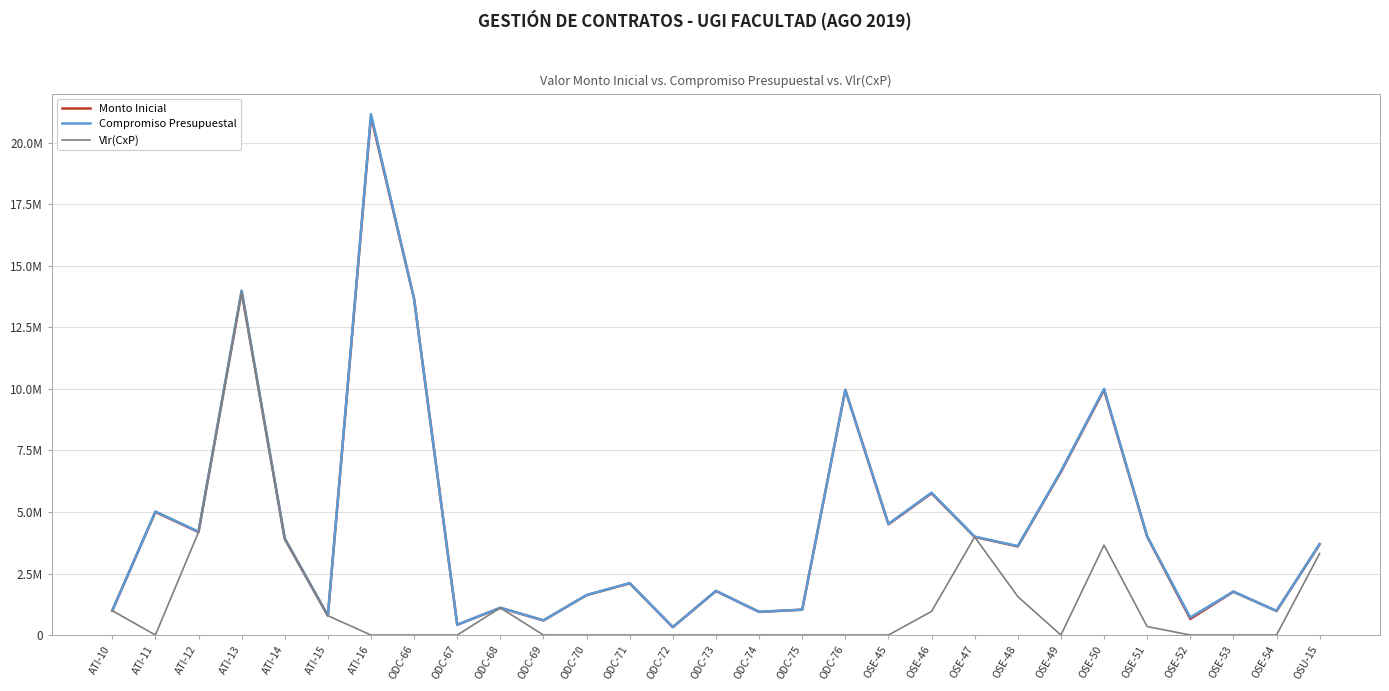

True or false: Monto Inicial and Vlr(CxP) intersect in this chart.

False